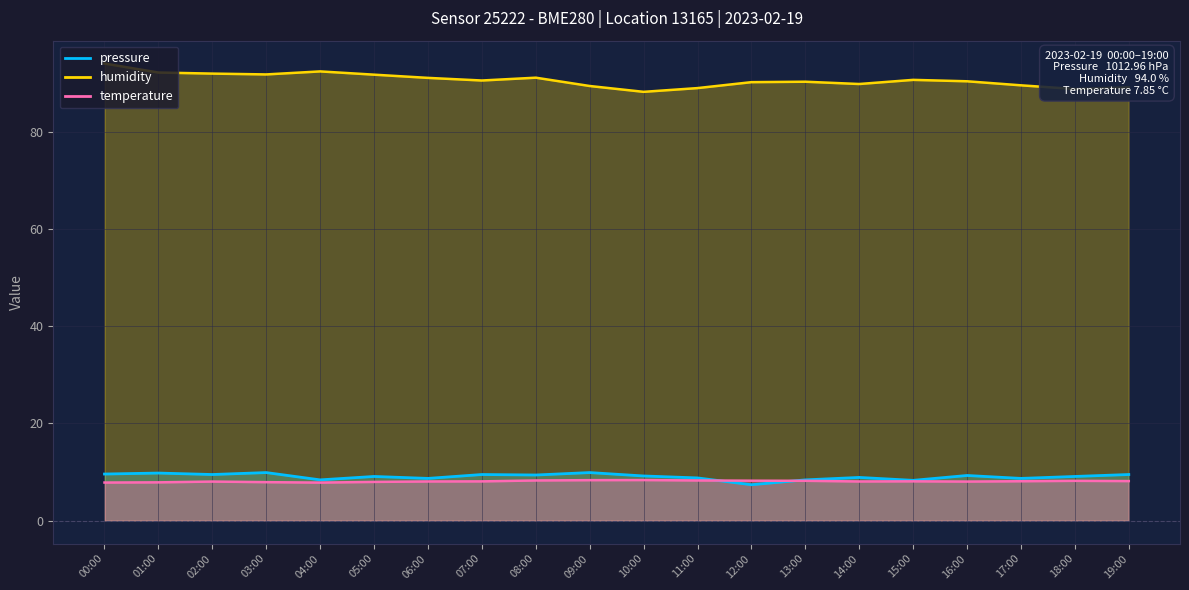

How many lines are shown in the chart?

3